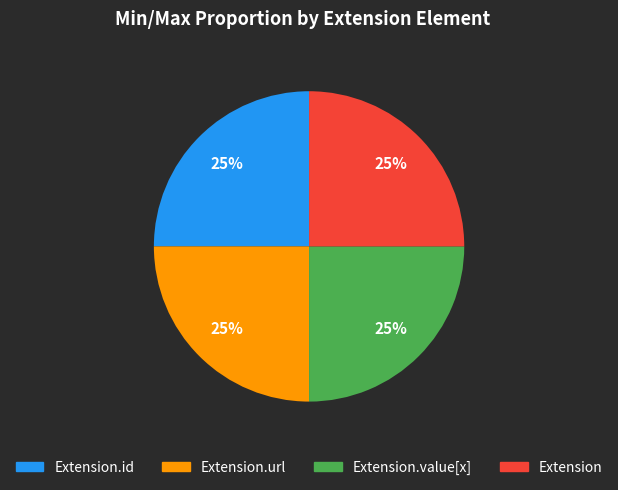

To the nearest percent, what is the average slice percentage?

25%